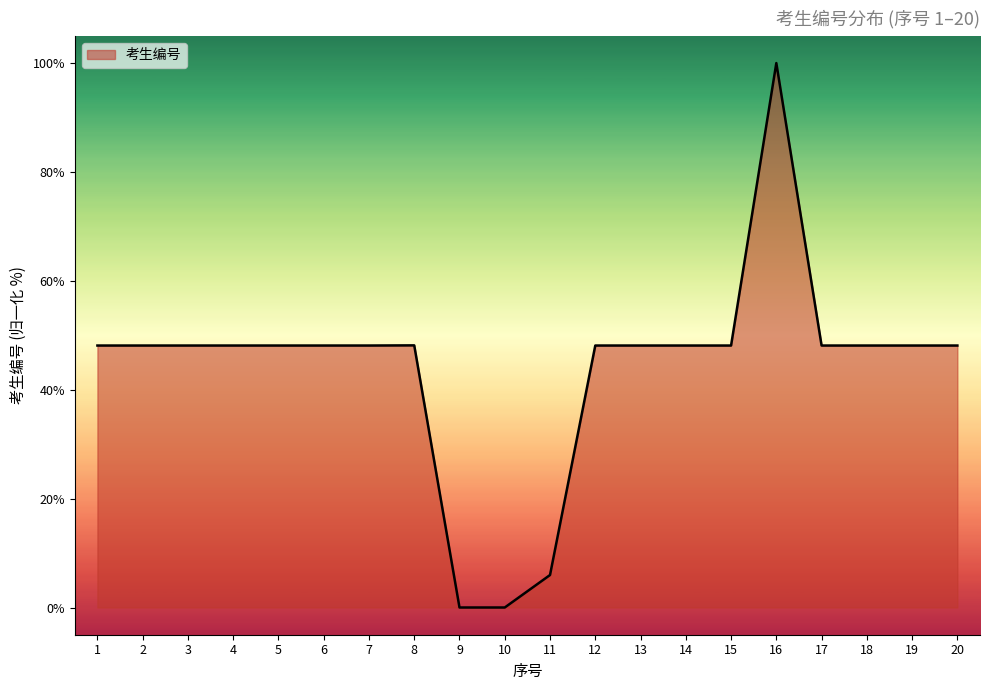

What is the greatest value displayed?

100.0